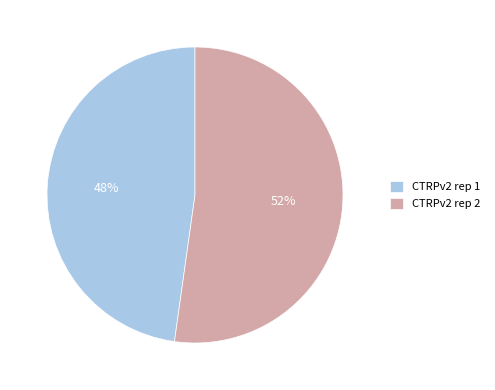

What percentage is the CTRPv2 rep 1 slice, to the nearest percent?

48%